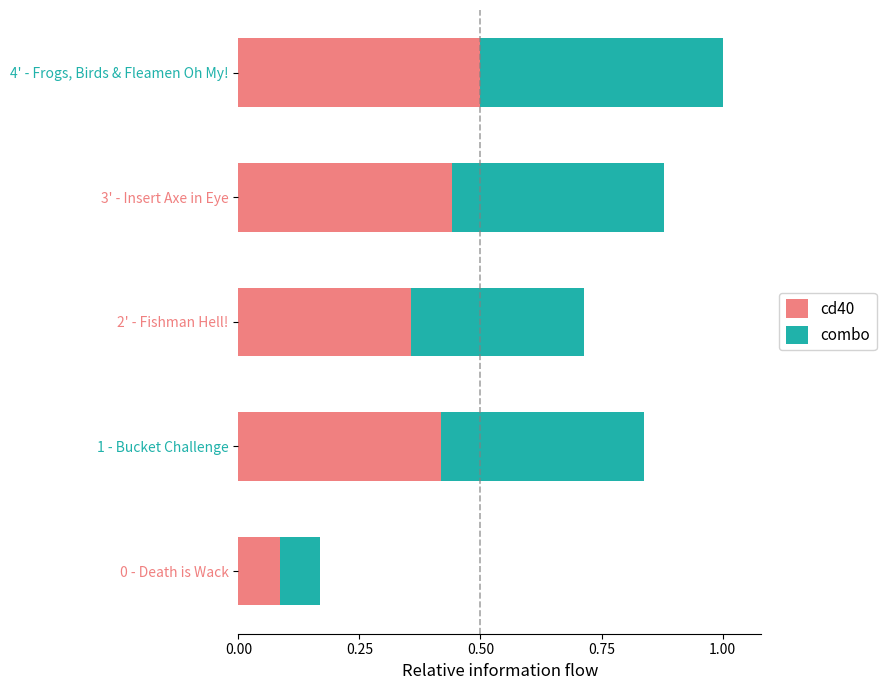

Which category has the lowest value in the cd40 series?

0 - Death is Wack